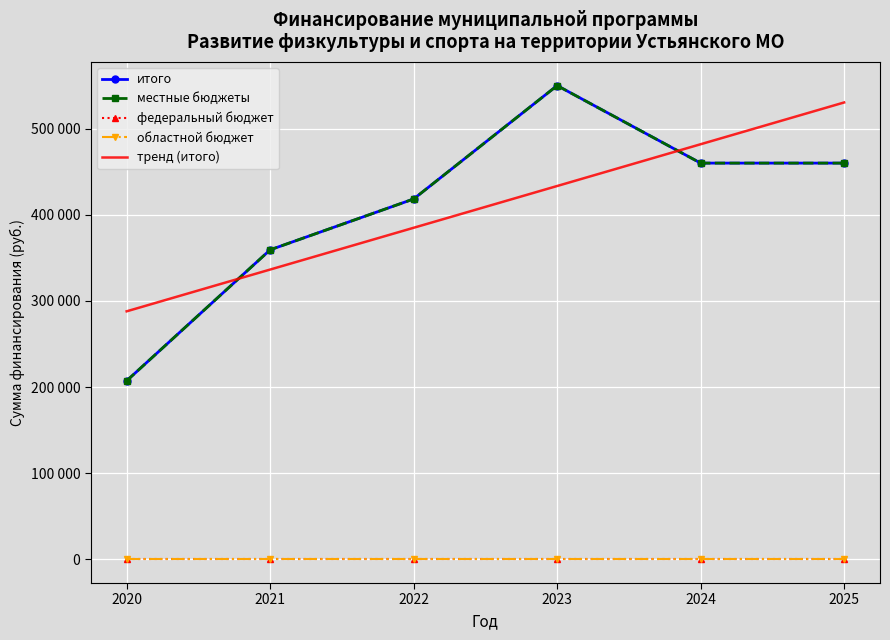

How many categories are shown in the chart?

6